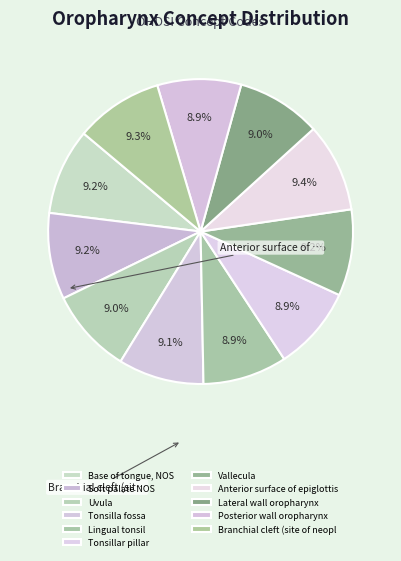

Which category has the smallest portion of the pie?

Posterior wall oropharynx